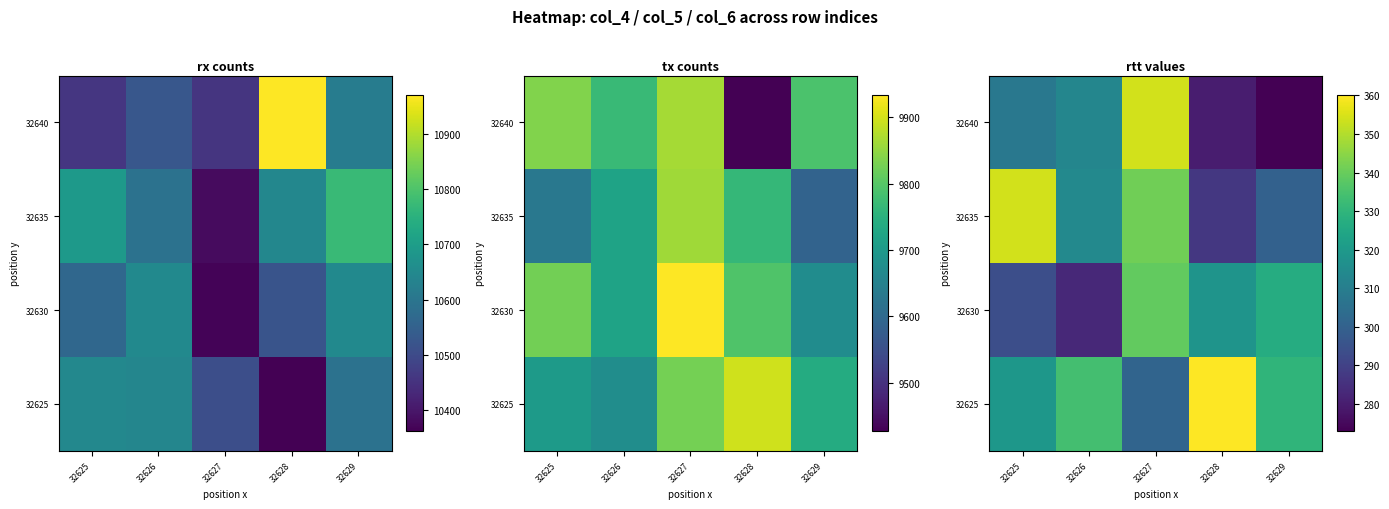

Is it true that 32635 equals 175 at 32629?

False